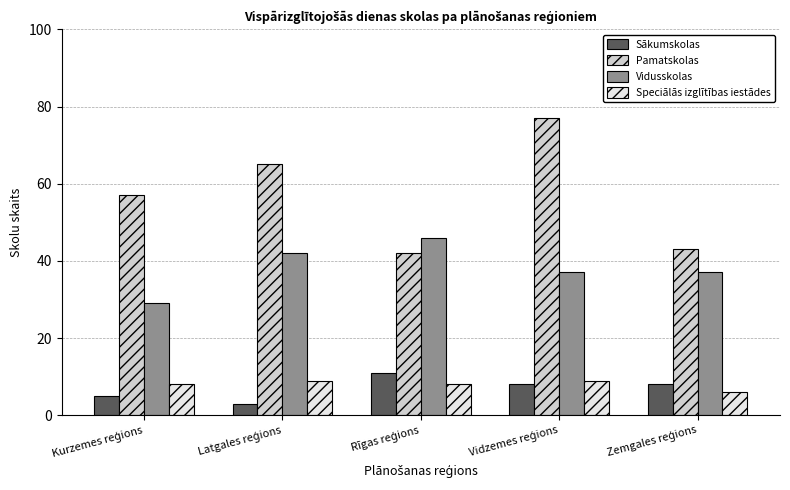

Which series has the largest total across all categories?

Pamatskolas